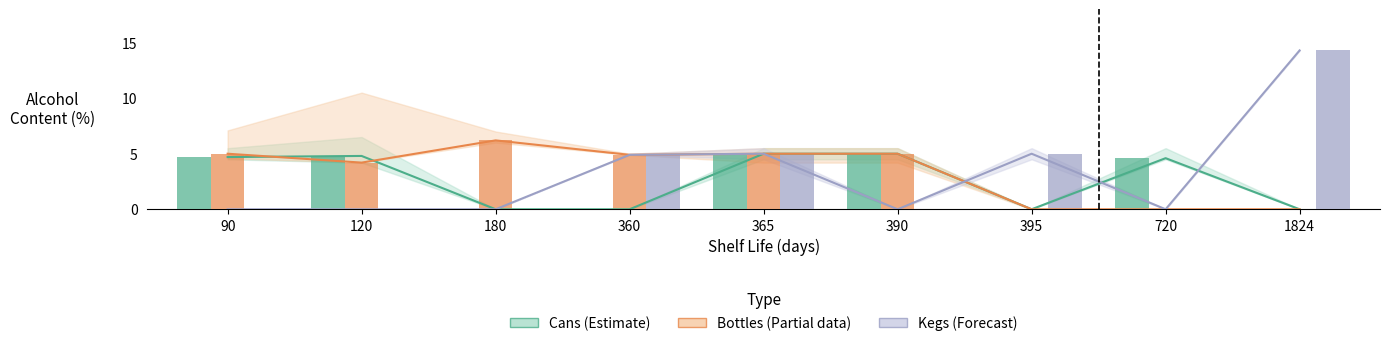

Rank the categories by Kegs value from lowest to highest.

90, 120, 180, 390, 720, 360, 365, 395, 1824